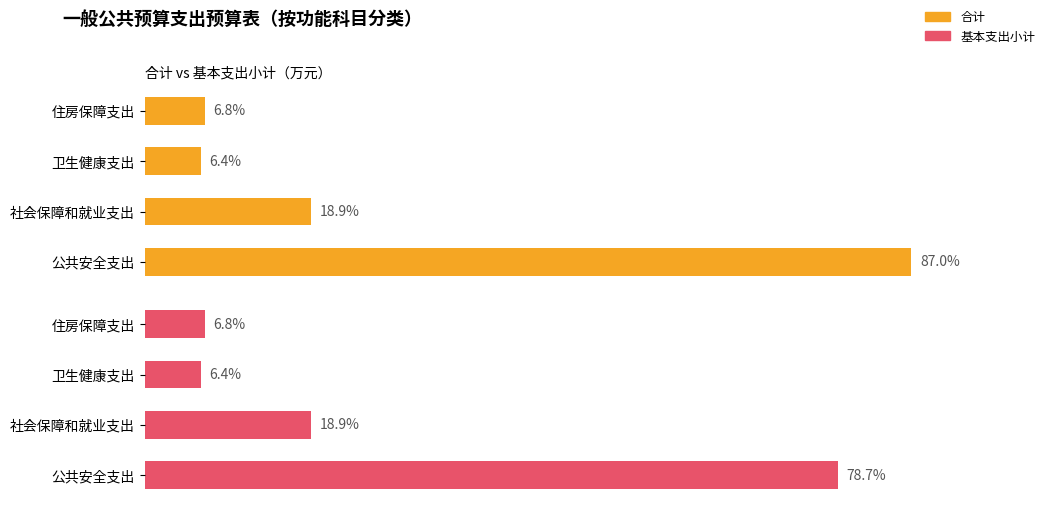

How many groups of bars are there?

4